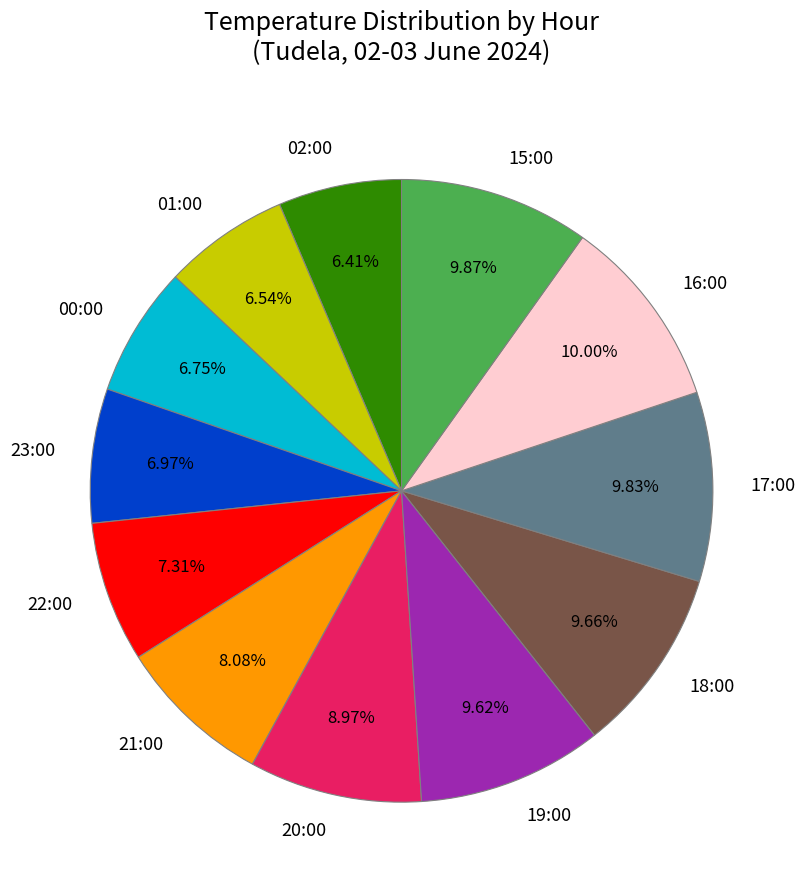

The 19:00 slice represents 10% of the pie. True or false?

True